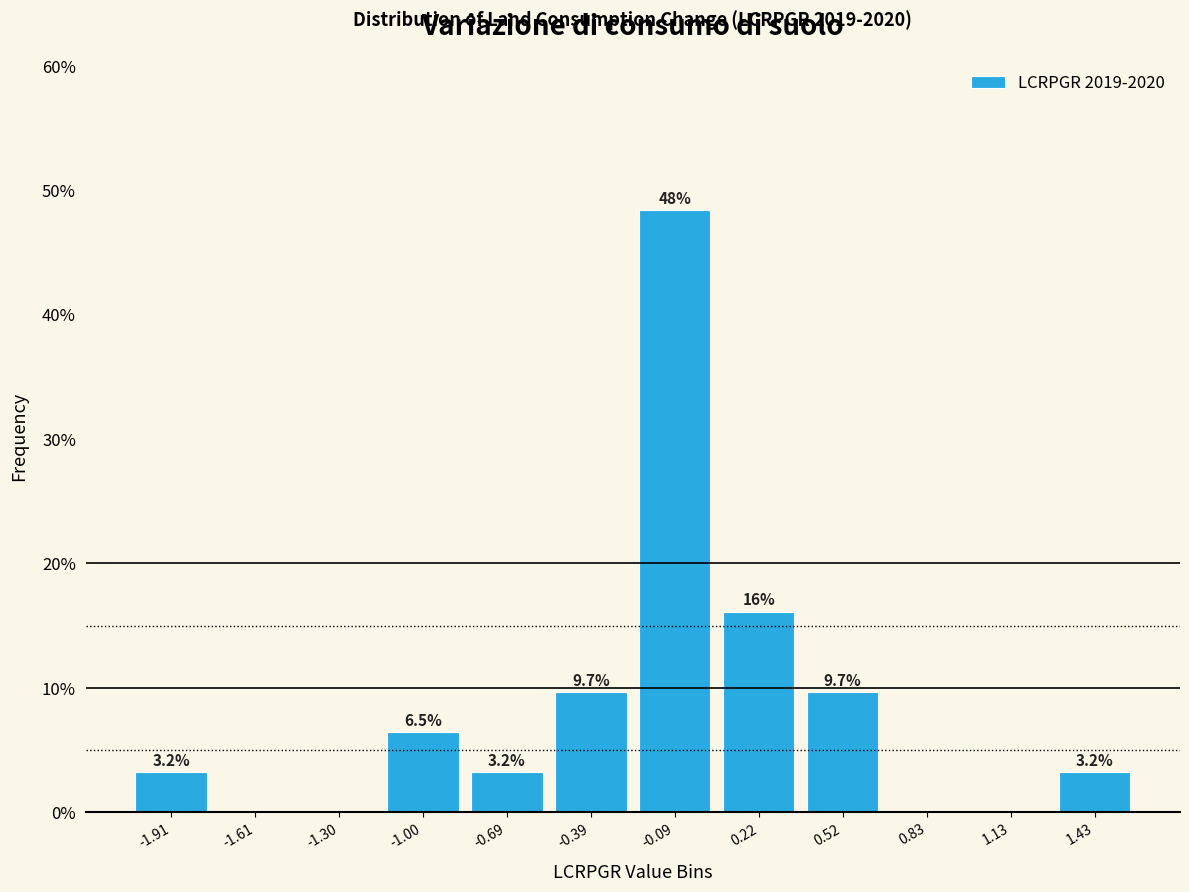

Over which range of the x-axis is the bar tallest?

-0.25 to 0.05